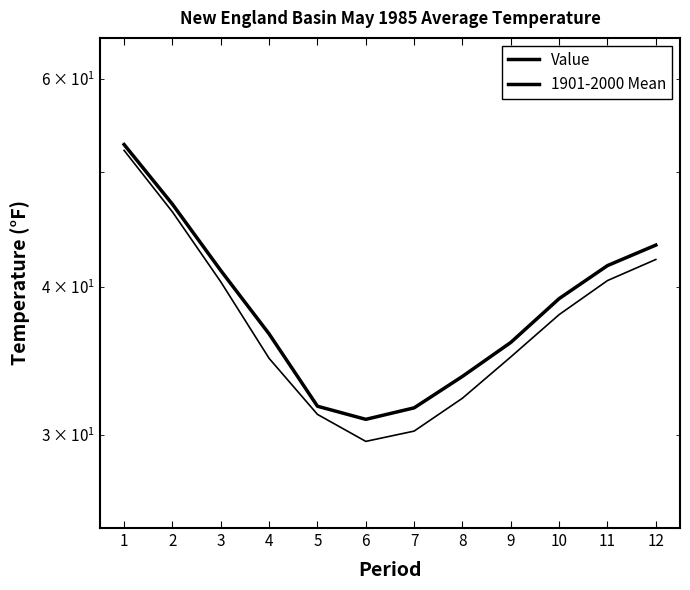

Rank the series by their maximum value, from lowest to highest.

1901-2000 Mean, Value